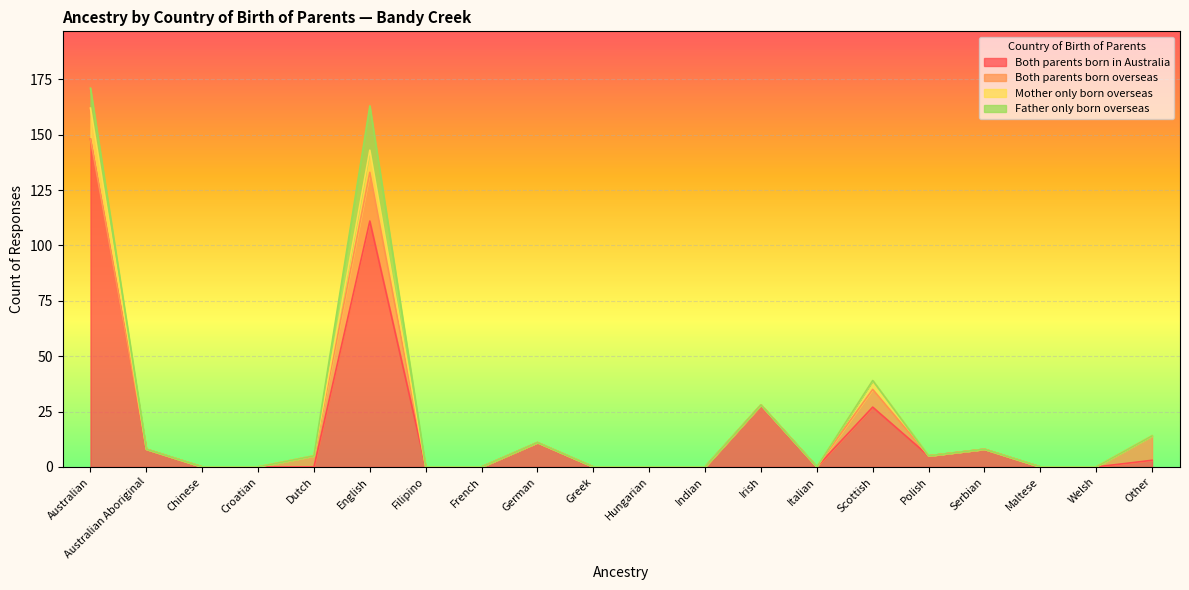

What is the difference between the Both parents born in Australia values at Hungarian and English?

111